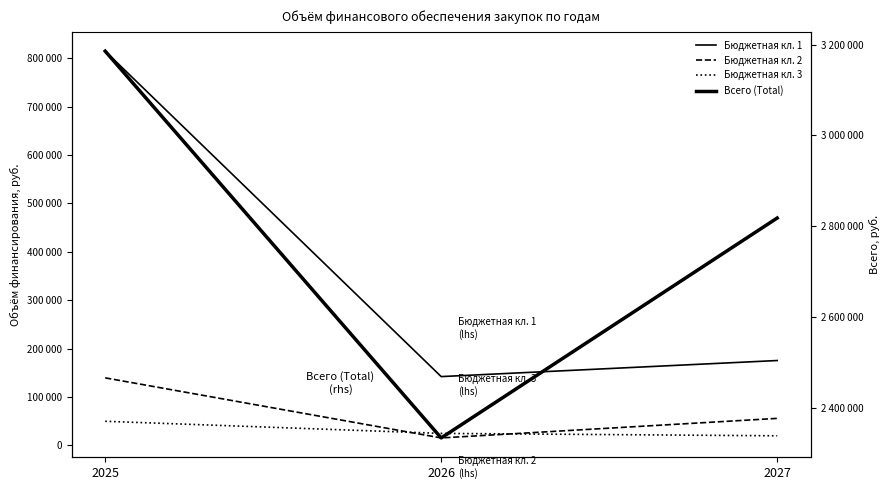

Reading left to right, extract all data points from this chart.

Бюджетная кл. 1: 814556	142309	175495
Бюджетная кл. 2: 139680	15600	56000
Бюджетная кл. 3: 50000	25000	20000
Всего (Total): 3185524	2333781	2818008